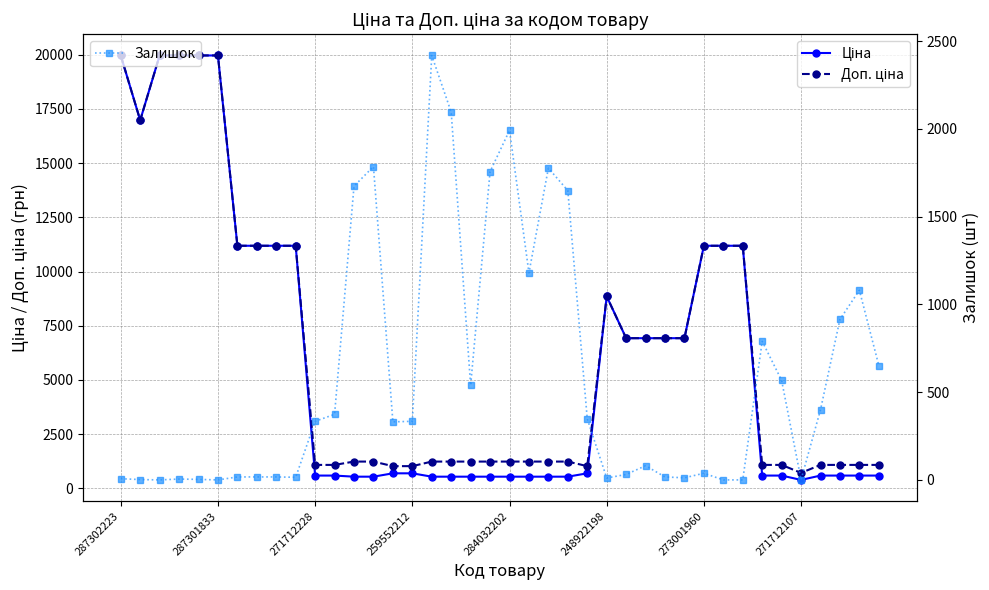

True or false: Залишок has more than 2 interior local peaks.

True